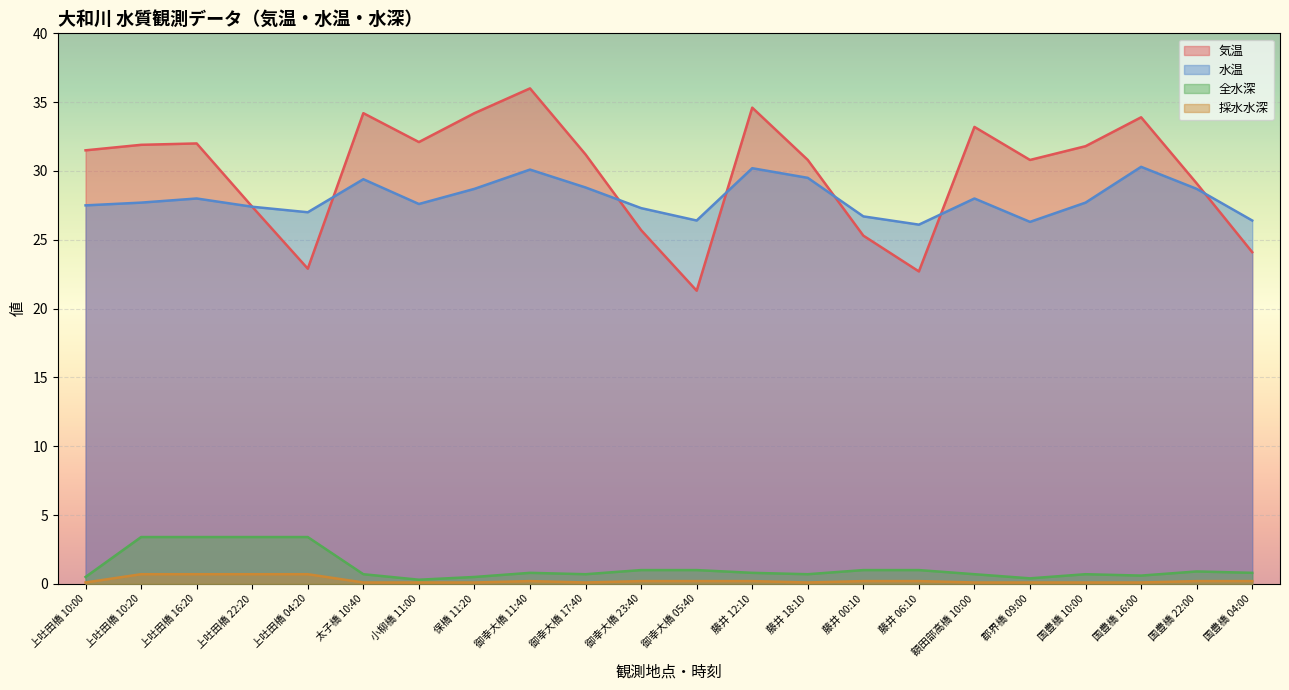

What is the sum of all 気温 values?

656.7